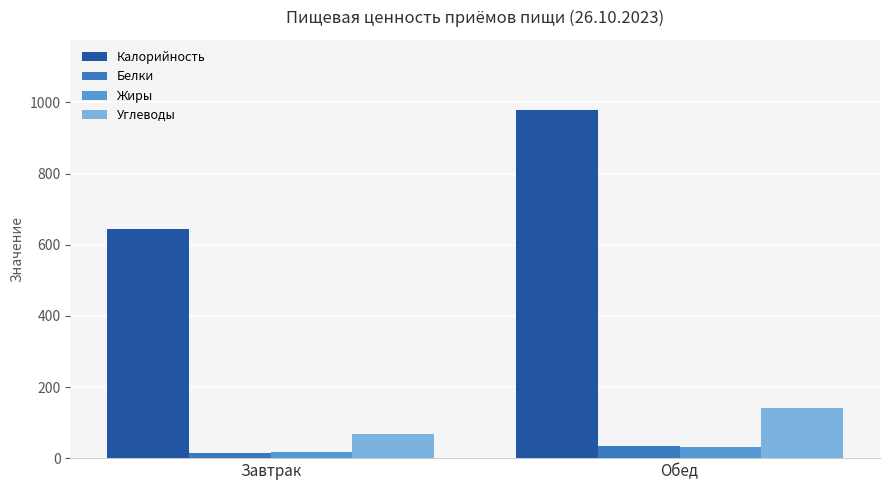

How many bars are there in total?

8